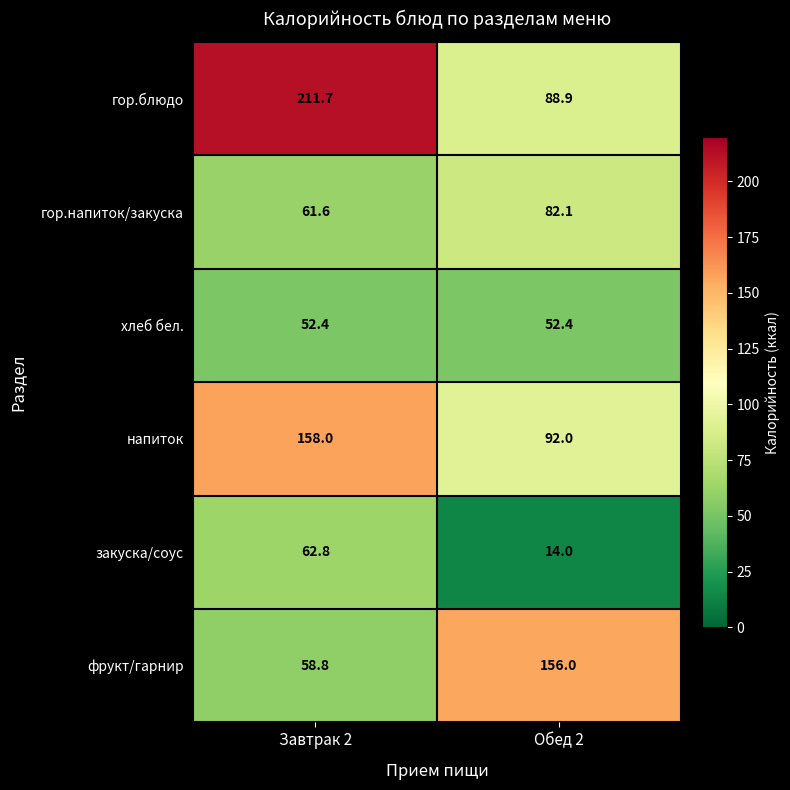

What is the difference between the maximum and minimum values in the фрукт/гарнир series?

97.2